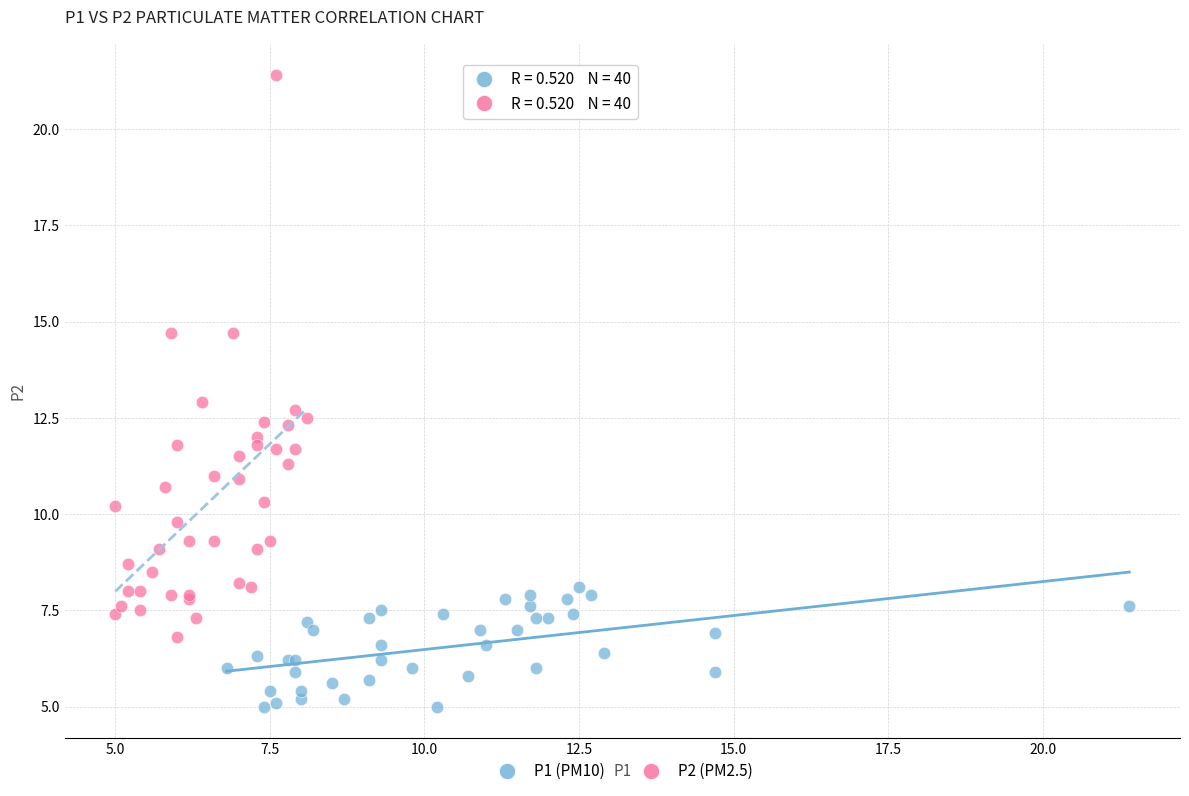

Which series contains the highest Y value?

P2 (PM2.5)